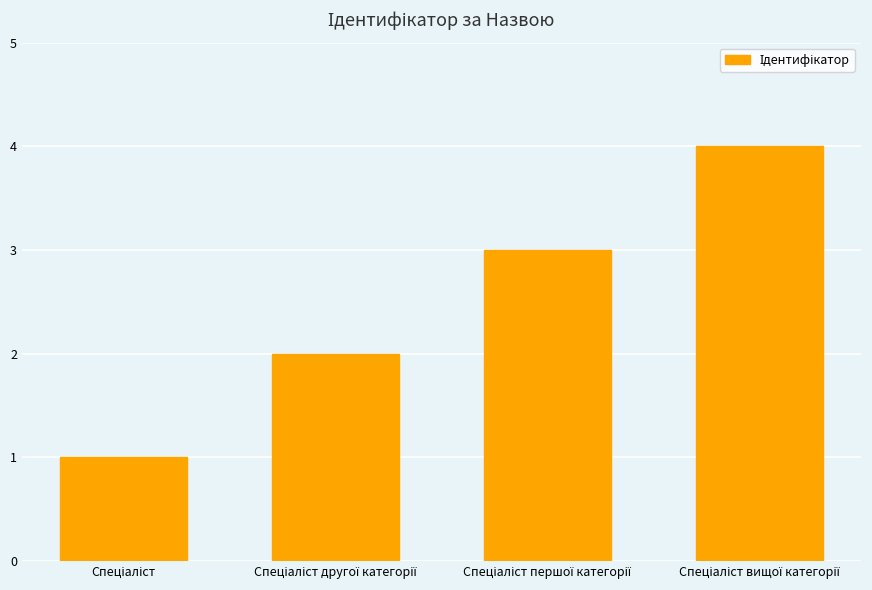

What is the greatest value displayed?

4